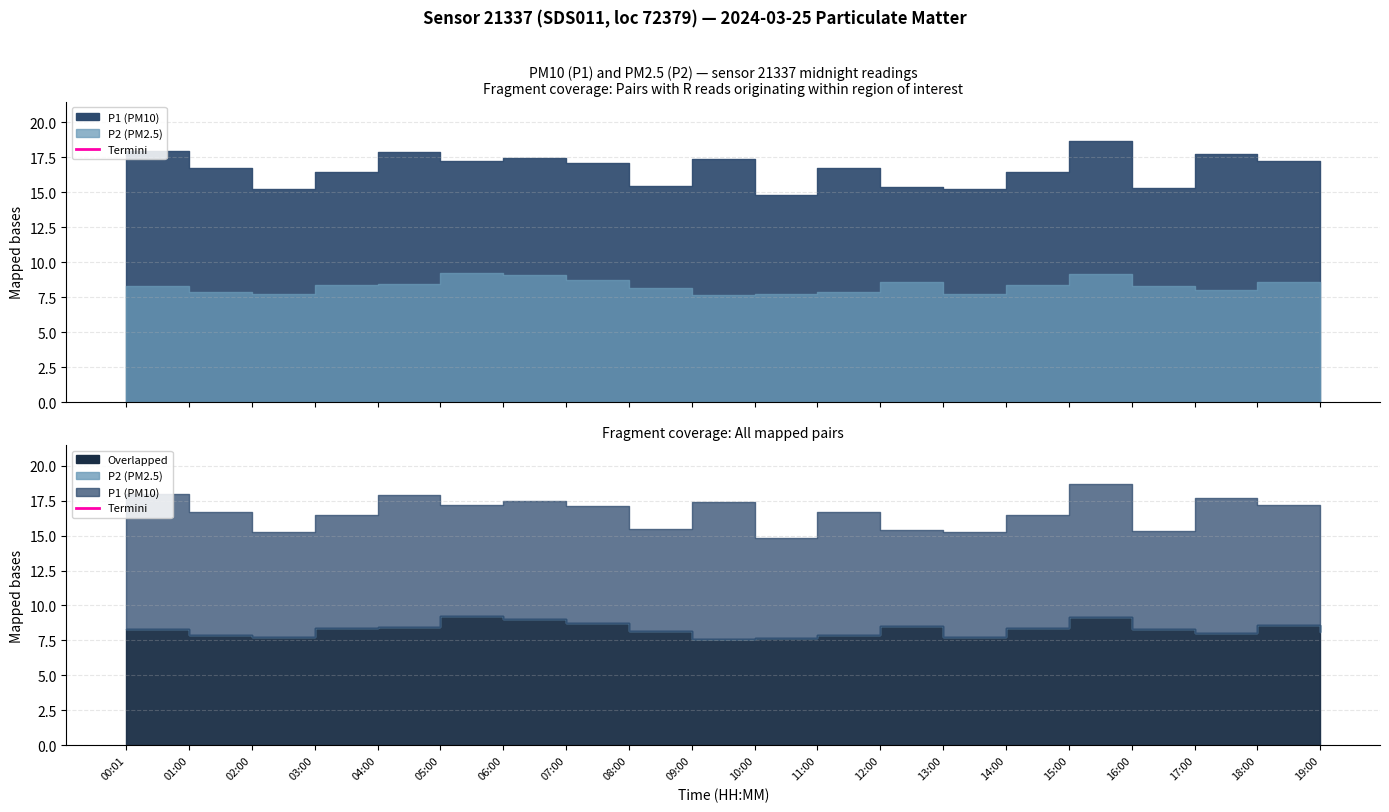

At 00:01, list the series in order from smallest to largest.

P2, P1